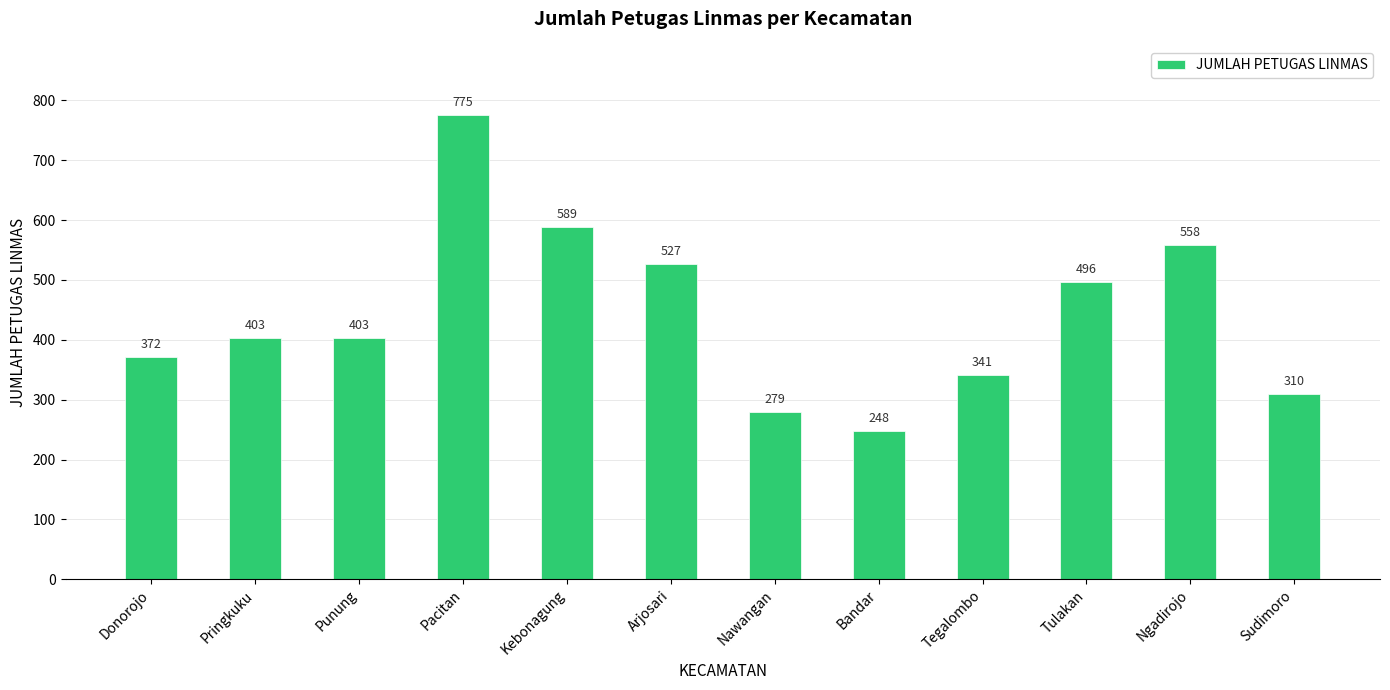

Which has a higher value, Tulakan or Ngadirojo?

Ngadirojo